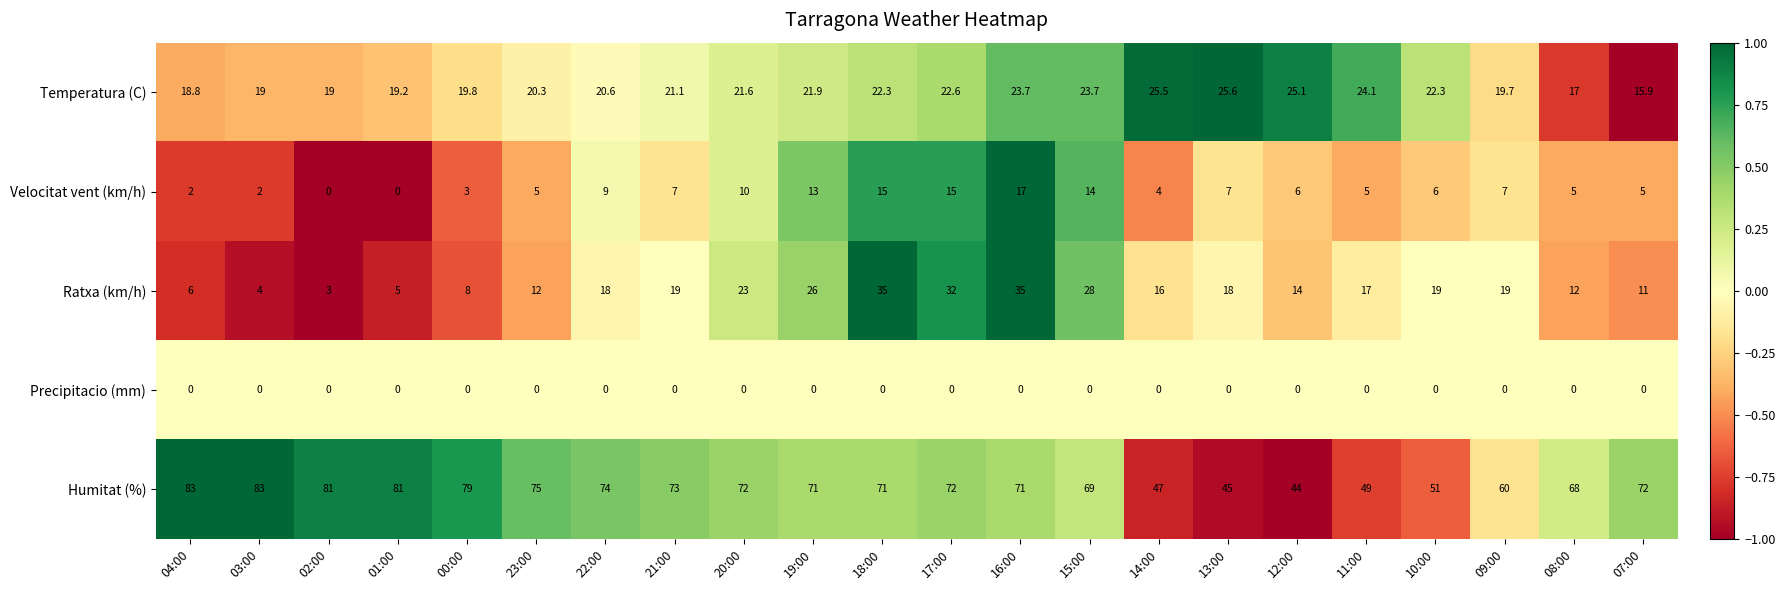

Is the value of Humitat (%) at 10:00 greater than the value of Temperatura (C) at 21:00?

Yes